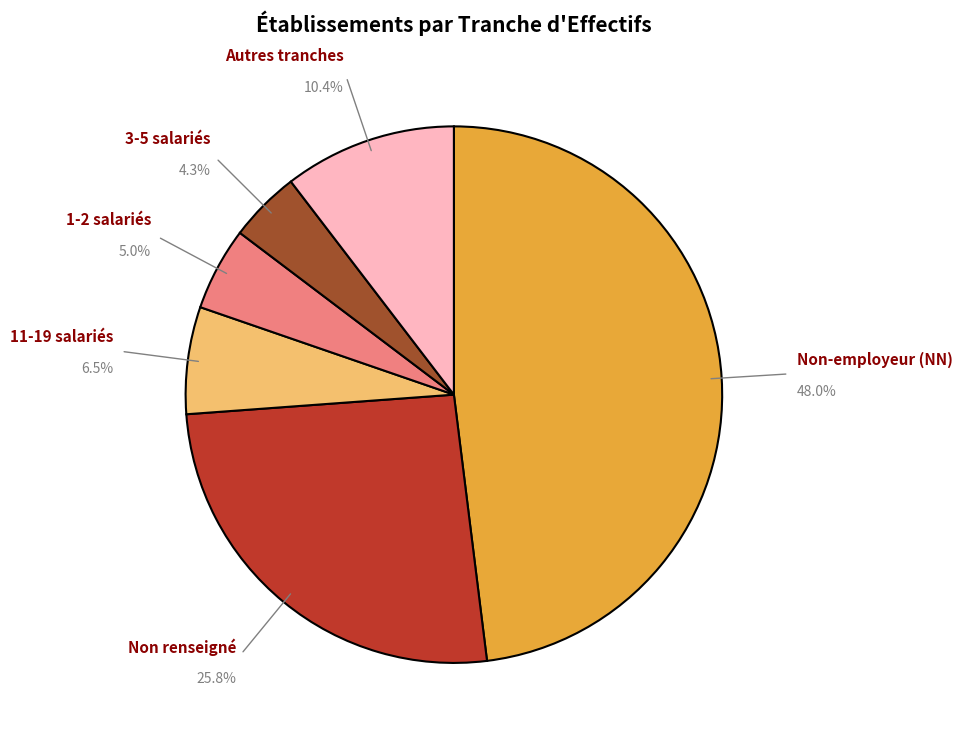

To the nearest percent, what is the difference between the largest and smallest slice percentages?

44%